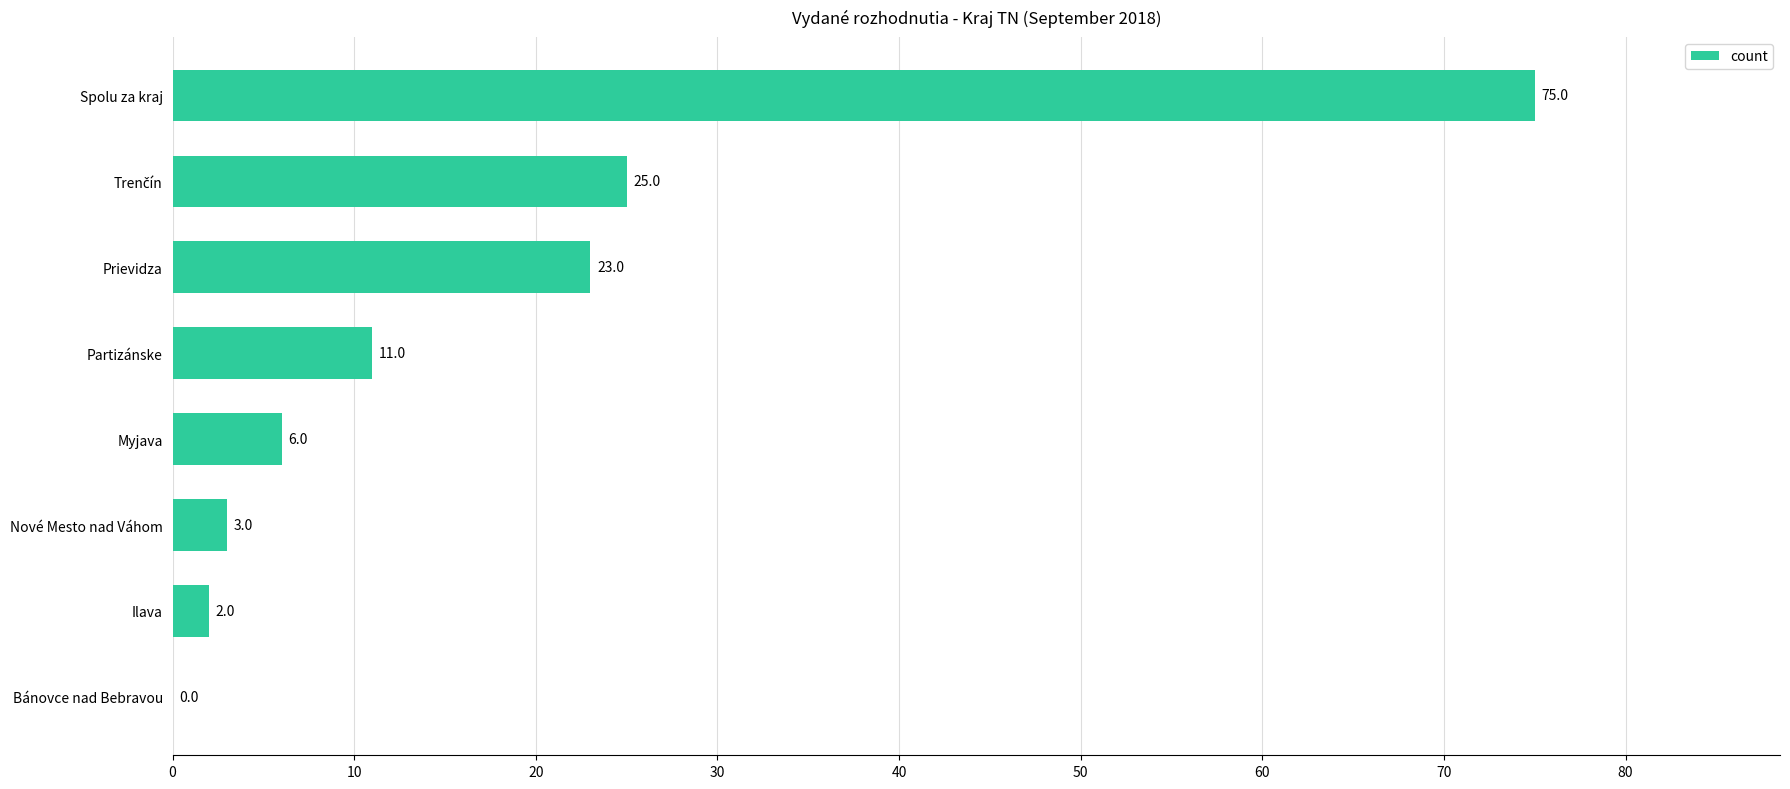

What is the sum of the values at Partizánske and Spolu za kraj?

86